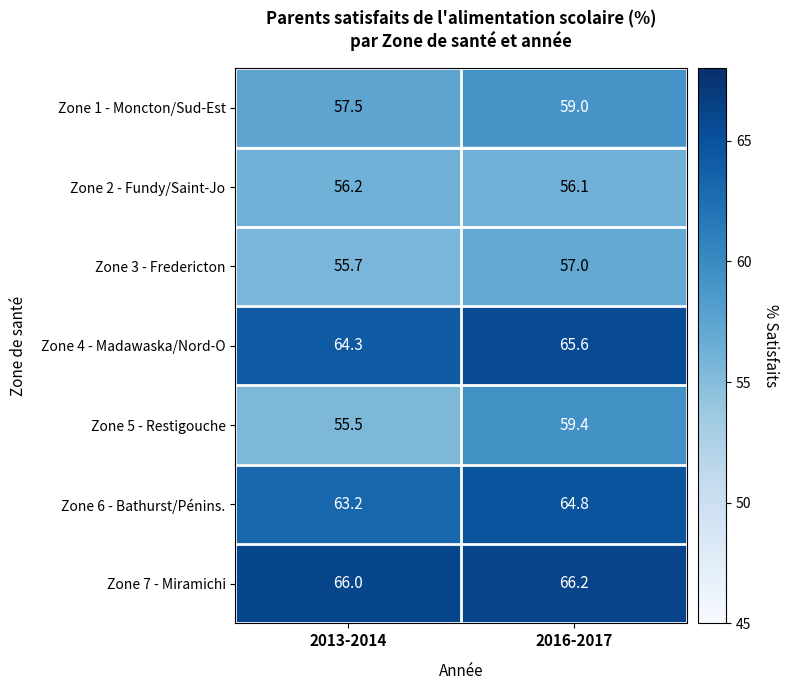

At which category does the chart reach its minimum across all series?

2013-2014